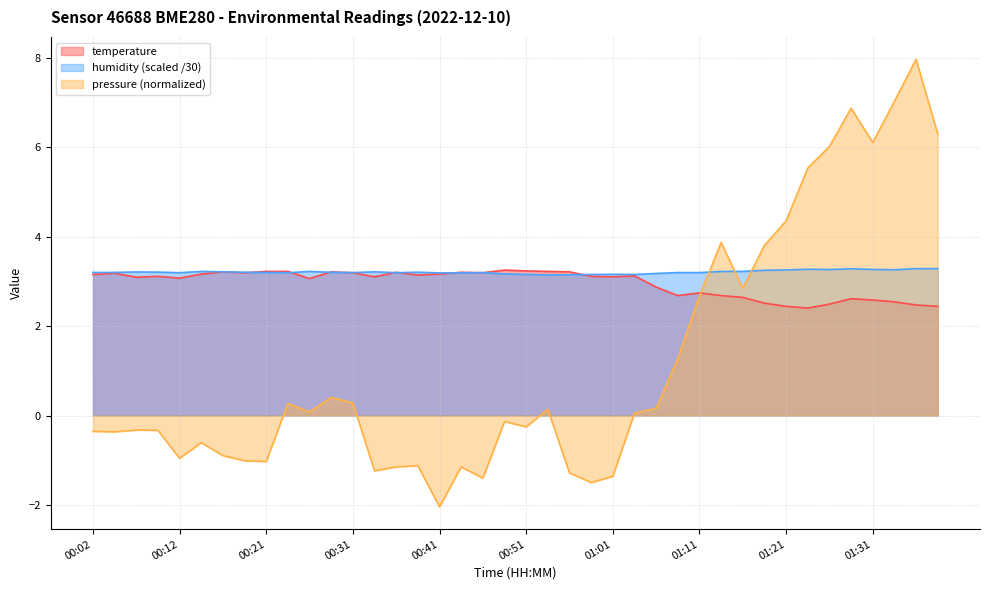

What is the average value of the humidity series?

3.2